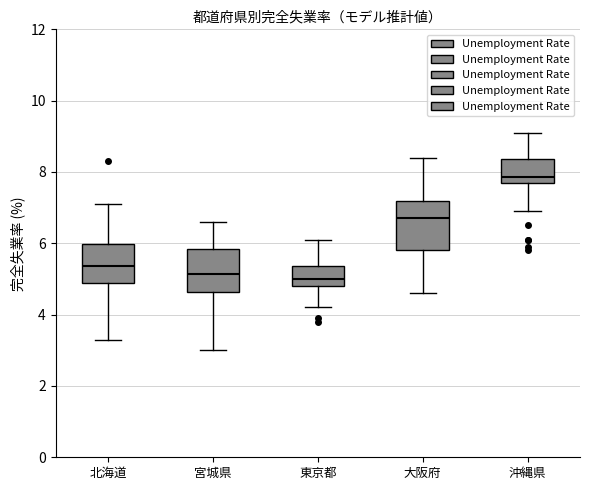

Where does the upper whisker of the box for 宮城県 end on the y-axis? The values are not printed on the chart, so give them approximately, as read against the axis.

6.6